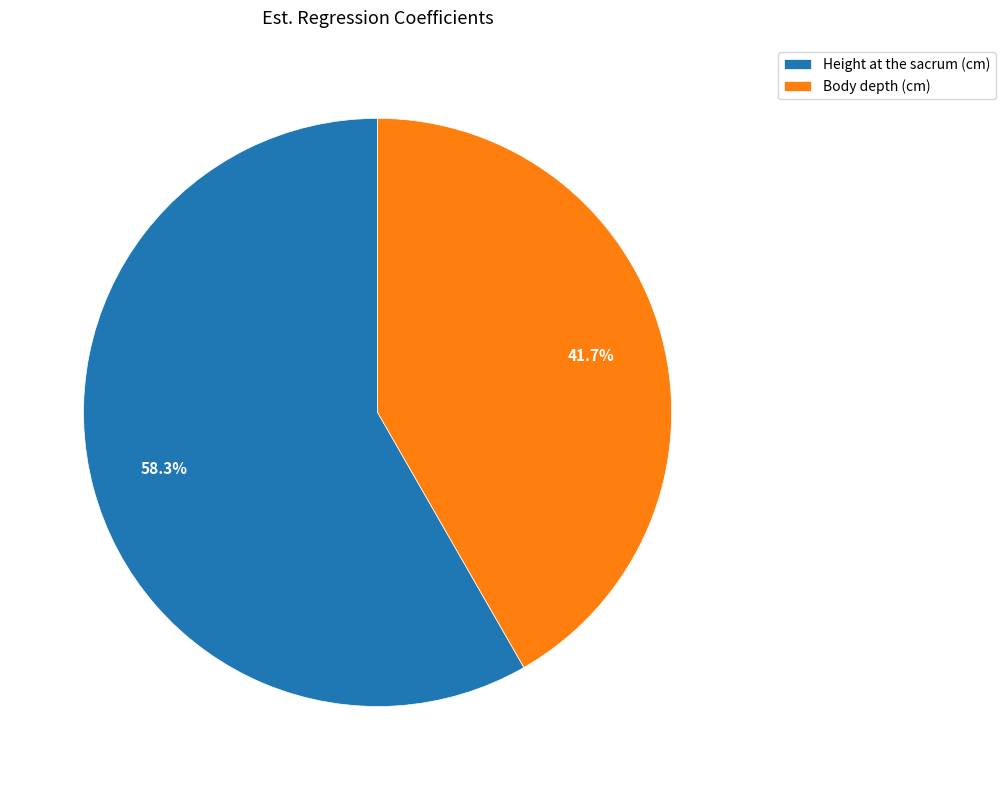

To the nearest percent, what portion does Body depth (cm) represent?

42%